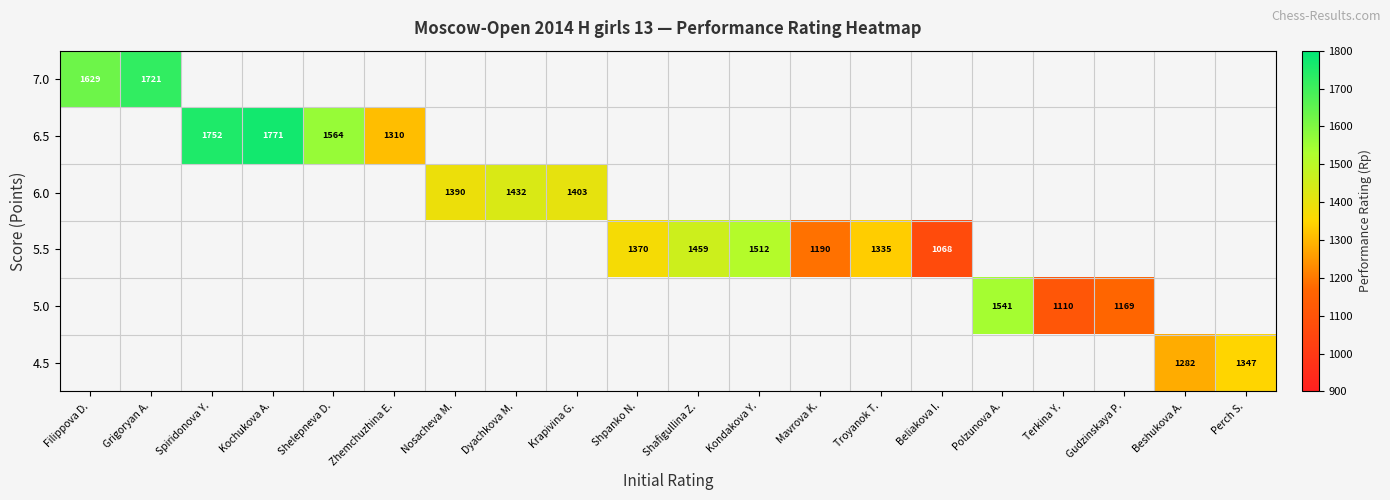

At how many categories does at least one series exceed 1348?

12